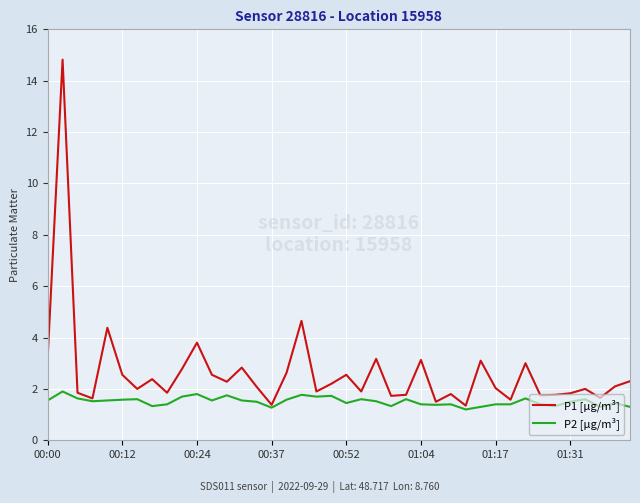

Which series has the largest range (max minus min)?

P1 [µg/m³]